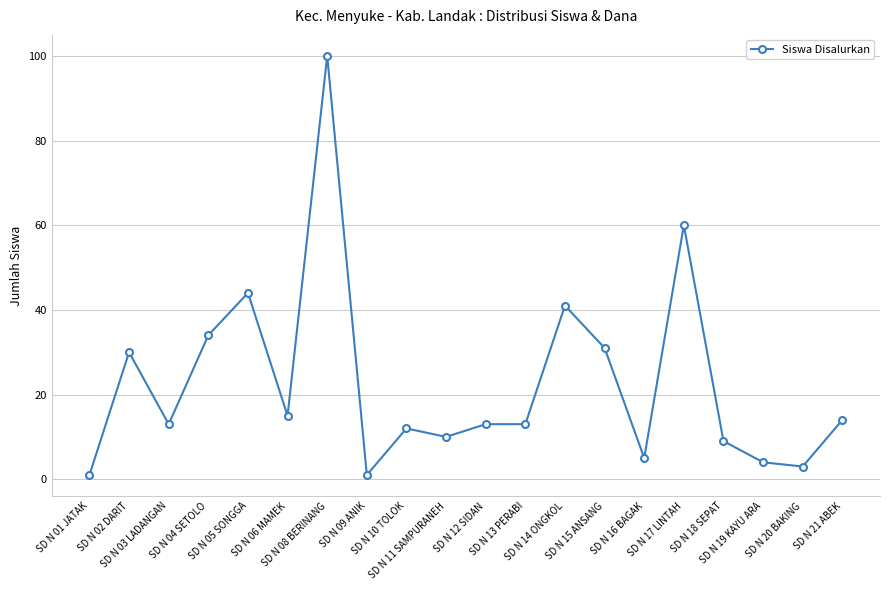

What is the sum of all values?

453